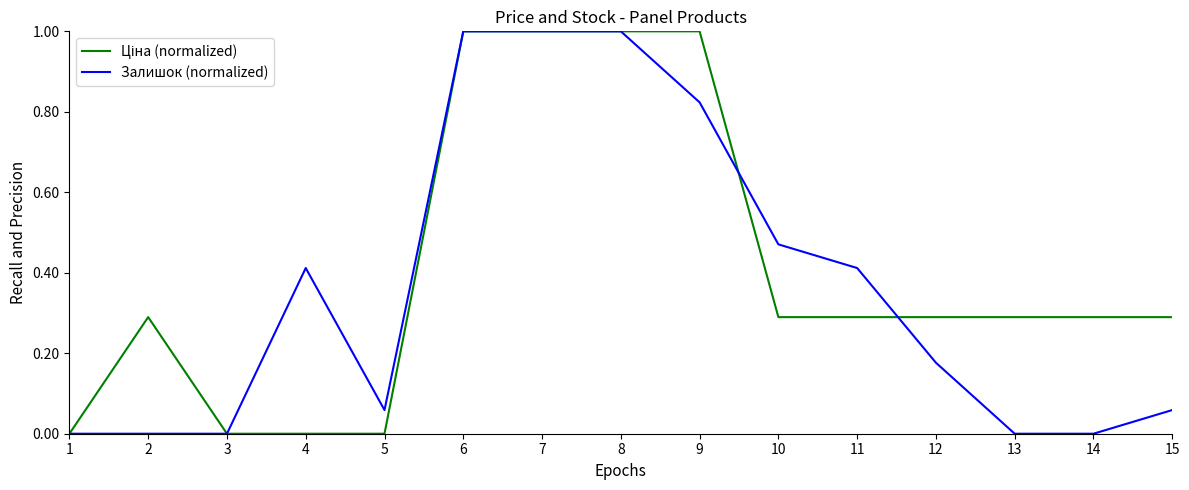

The value of Залишок (normalized) at 1 is 0.7. True or false?

False